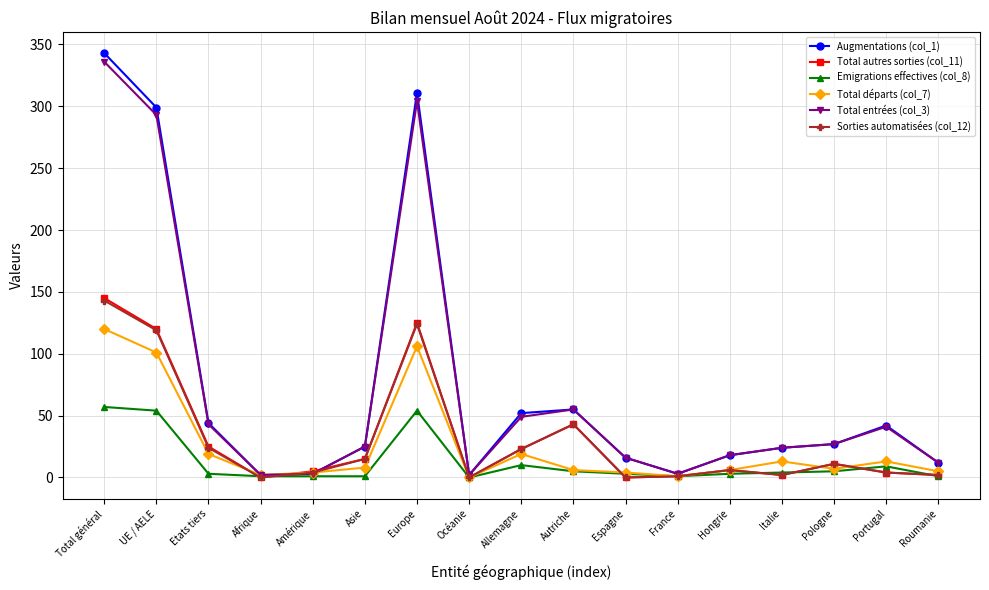

Which series has the largest range (max minus min)?

Augmentations (col_1)